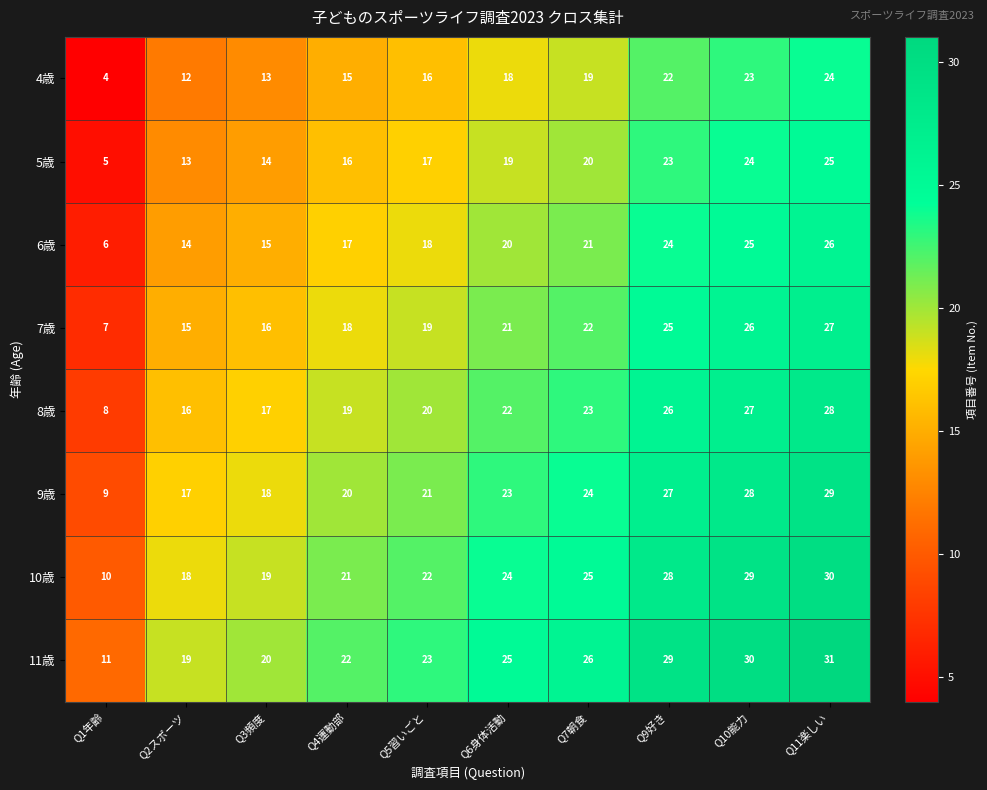

What is the difference between the highest and lowest values at Q3頻度?

7